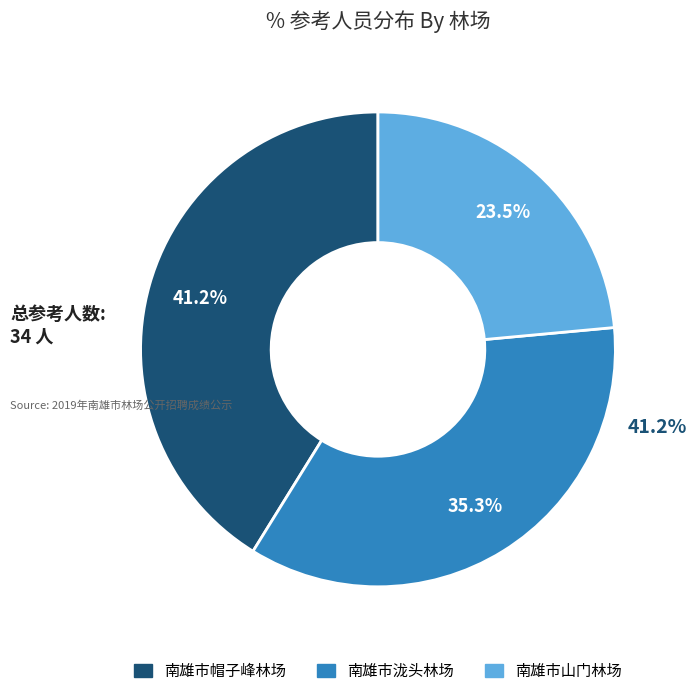

To the nearest percent, what is the average slice percentage?

33%